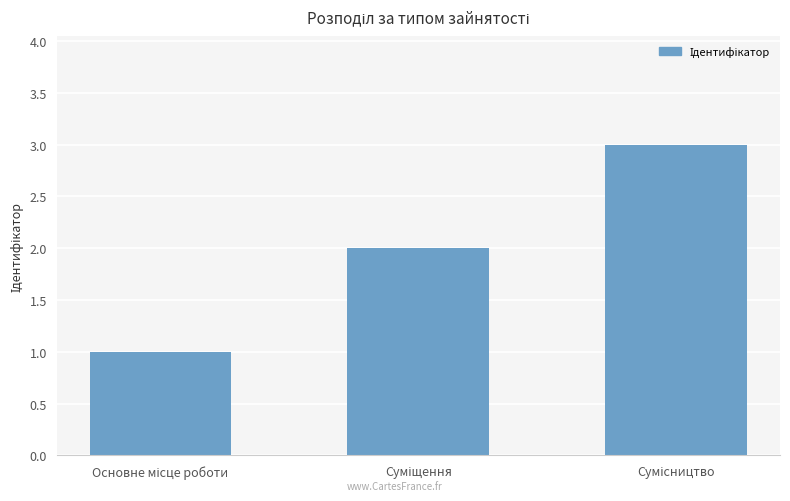

How many categories are shown in the chart?

3